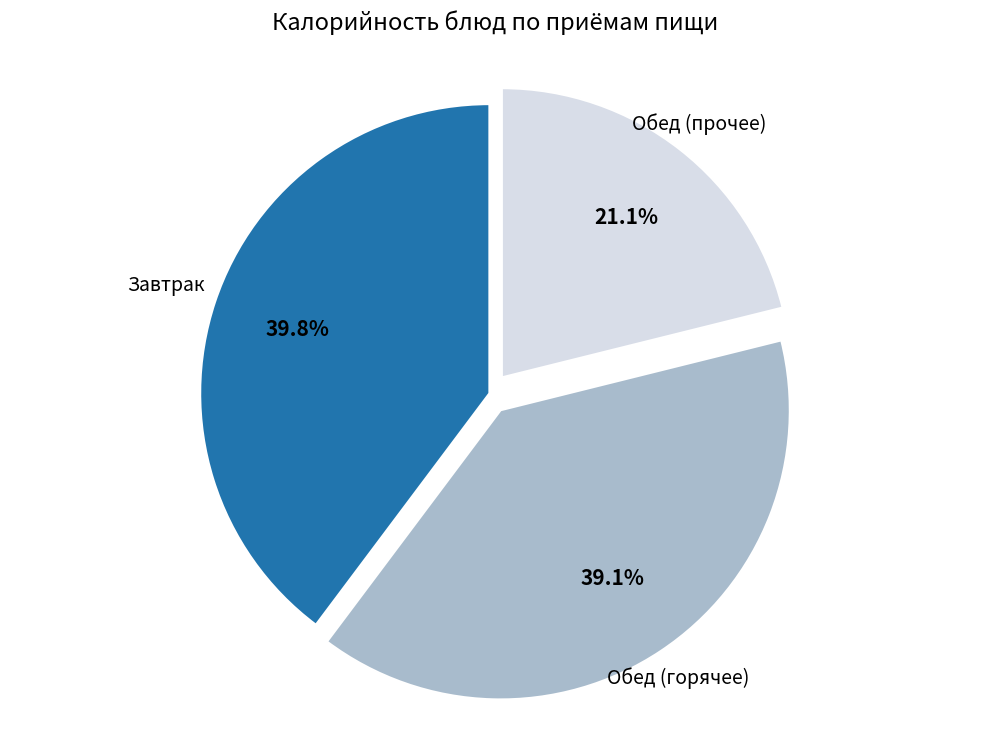

Is there any slice that represents more than half of the pie?

No